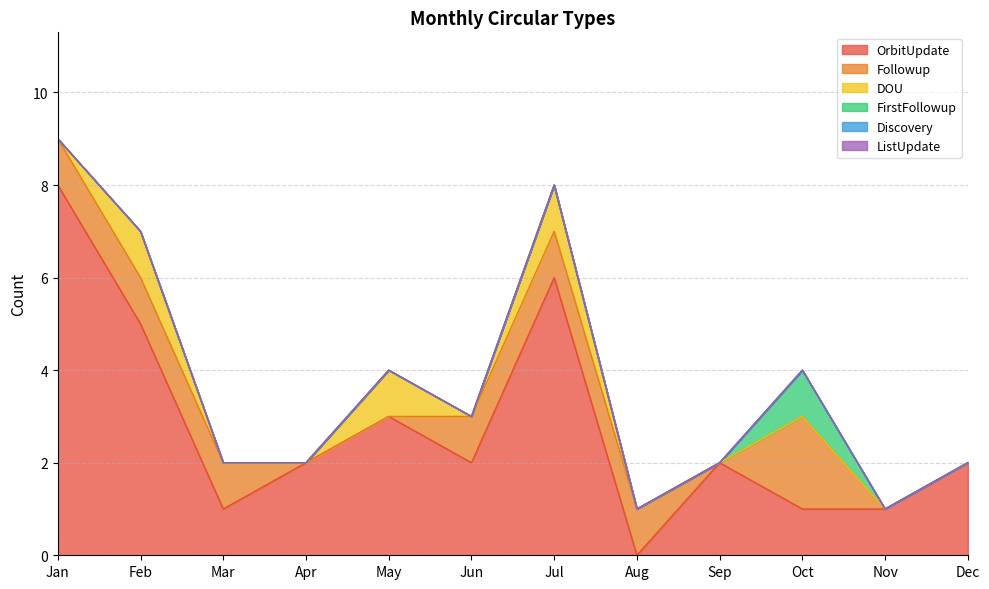

In OrbitUpdate, how many points are lower than both neighbors (excluding endpoints)?

3